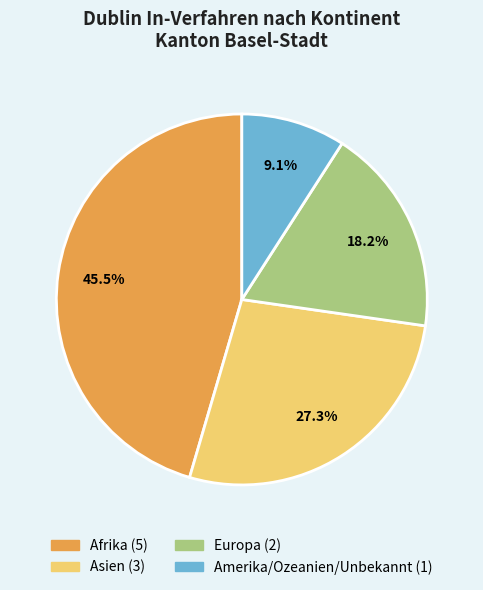

What is the smallest slice in the pie chart?

Amerika/Ozeanien/Unbekannt